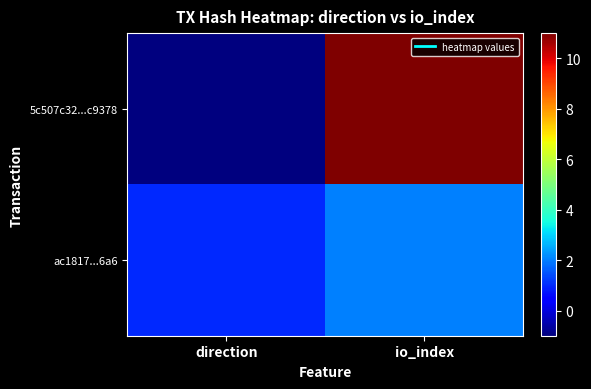

What is the total value across all series at io_index?

13